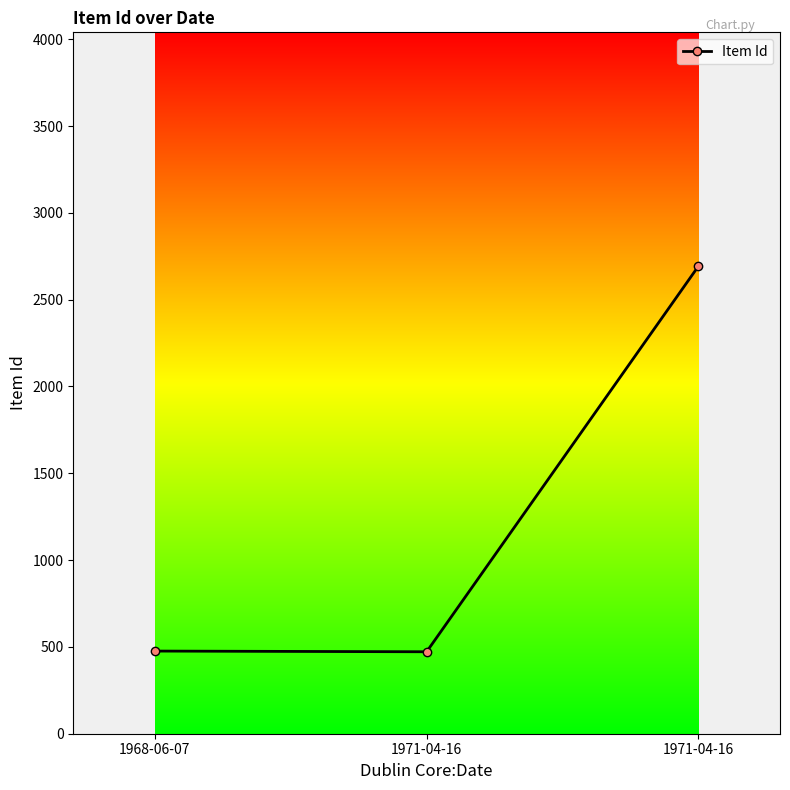

What is the average value?

1214